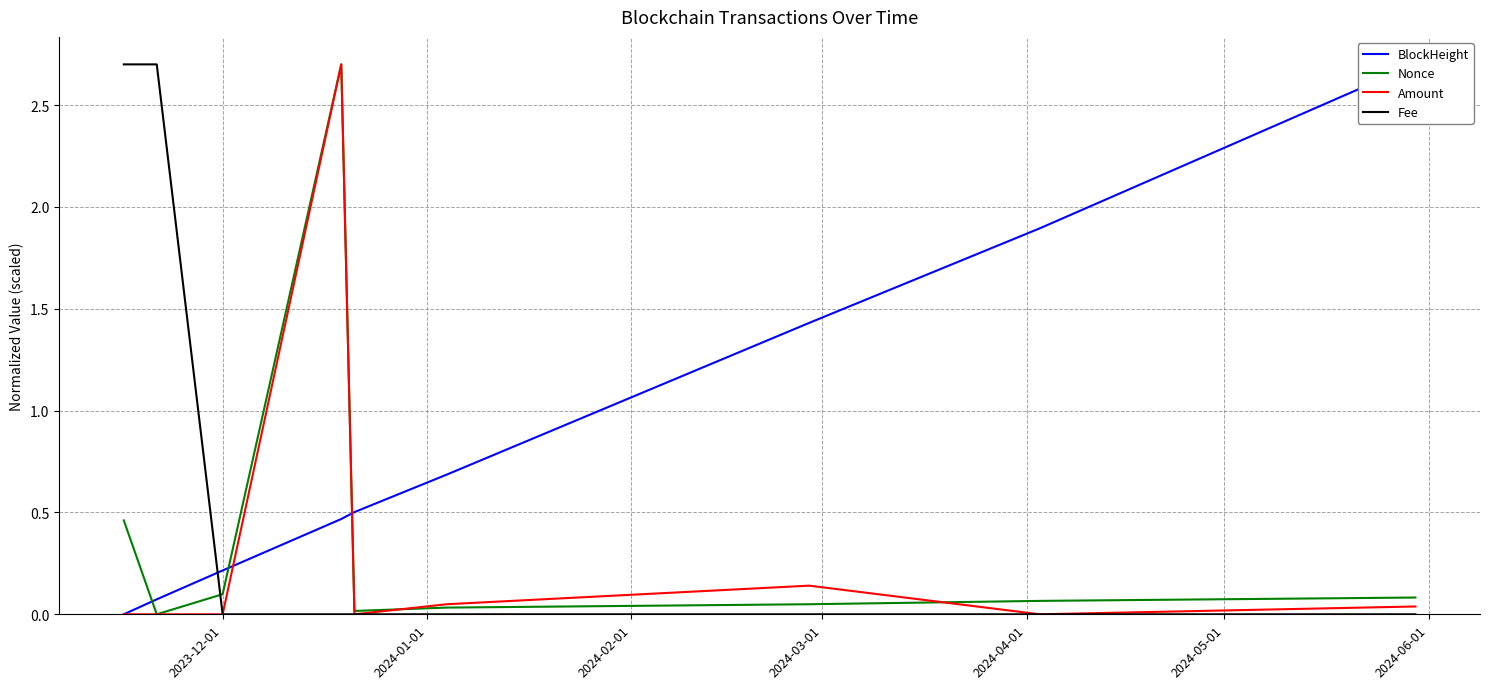

How many times do Fee and BlockHeight cross each other?

1